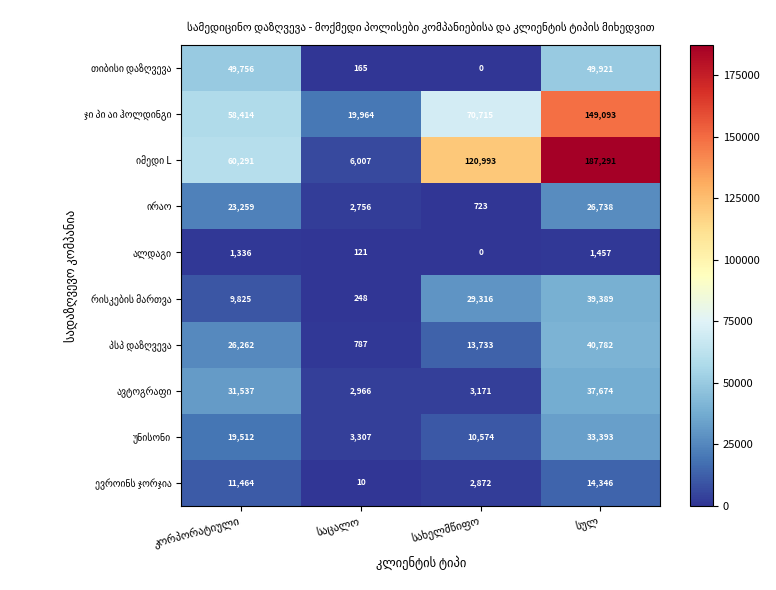

What is the maximum value shown in the chart?

187291